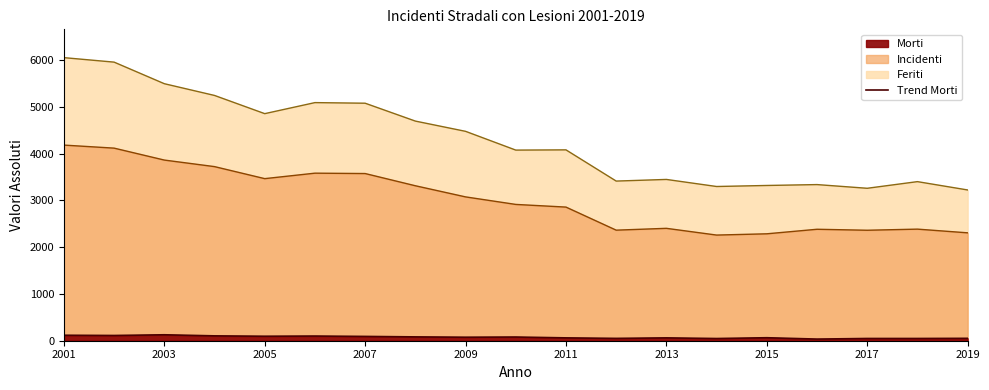

What are all the series names shown in the legend?

Incidenti, Feriti, Morti